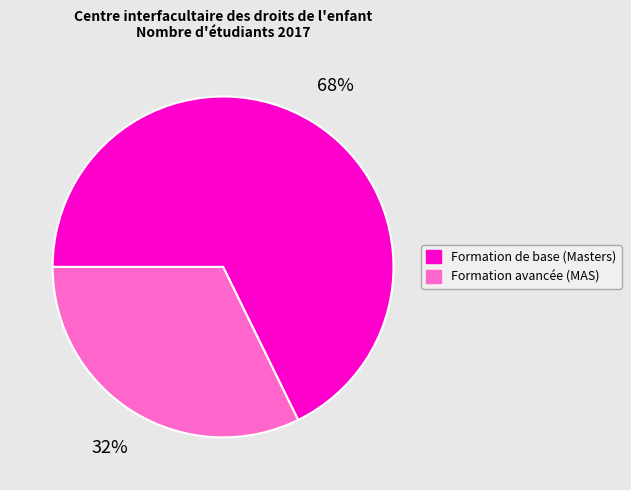

Is Formation avancée (MAS) the majority of the pie?

No